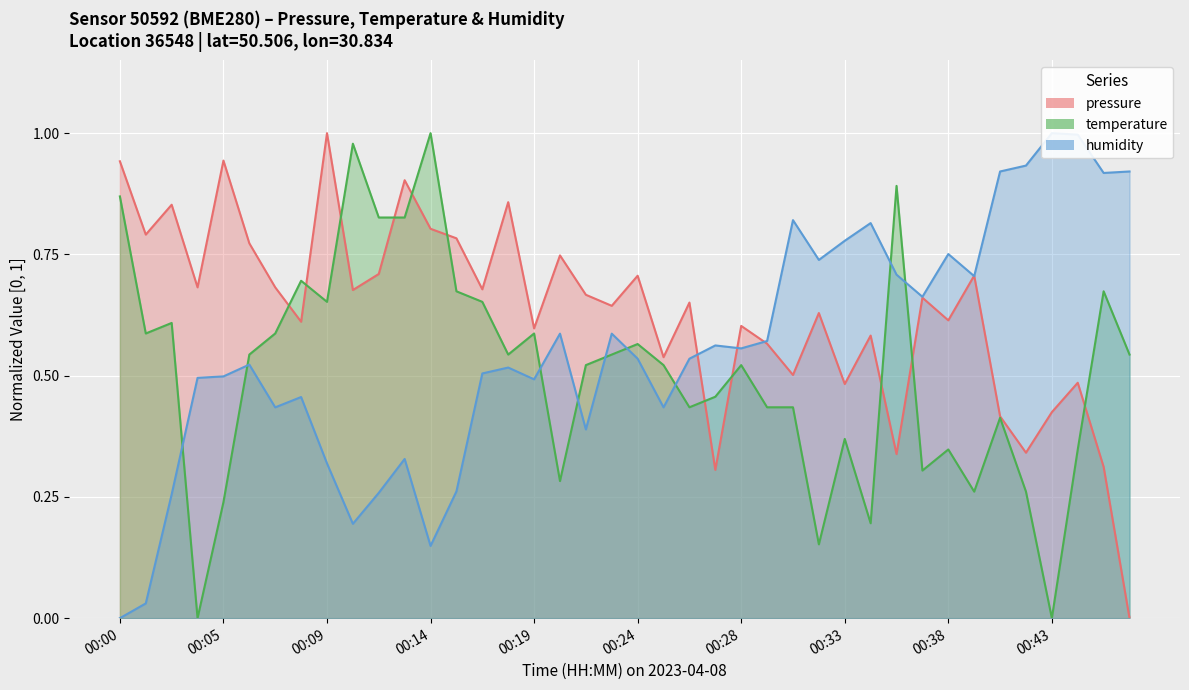

Which series has the widest spread of values?

pressure